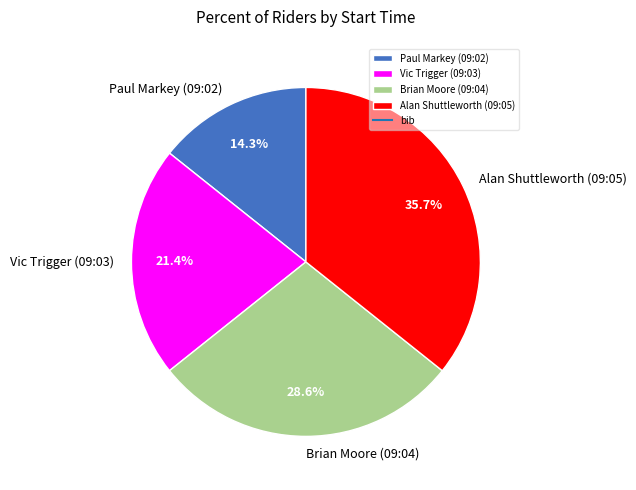

Does Brian Moore (09:04) represent more than half of the total?

No